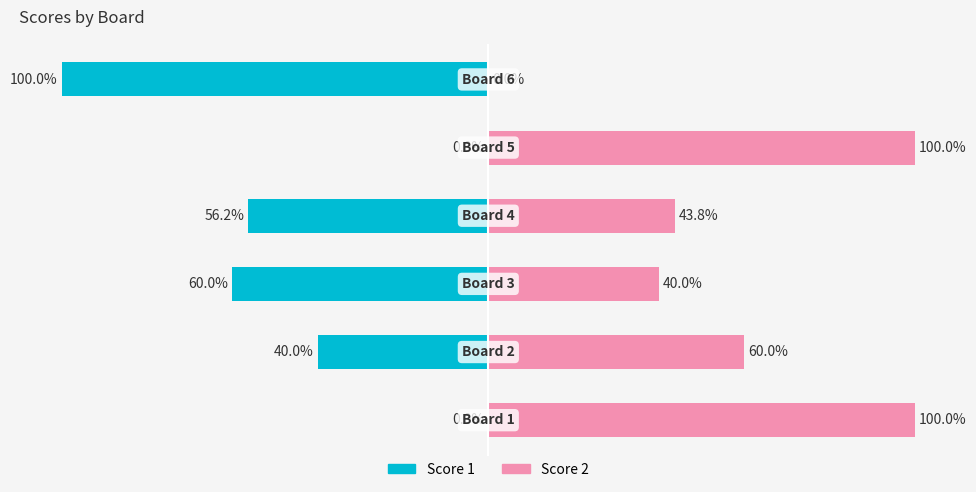

Which series changed the most between 2 and 5?

Score 1